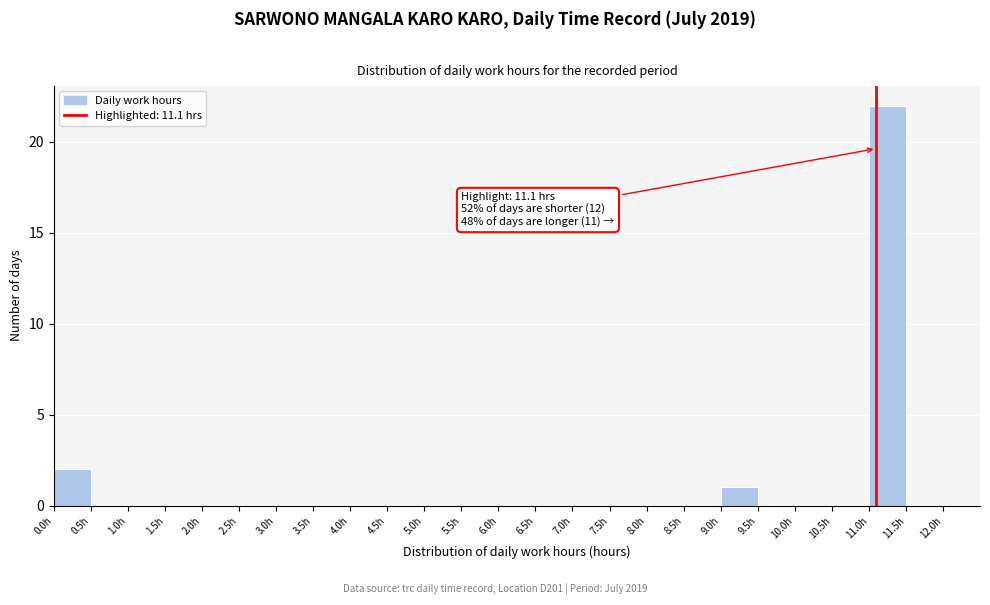

Over which range of the x-axis is the bar tallest?

11.0 to 11.5